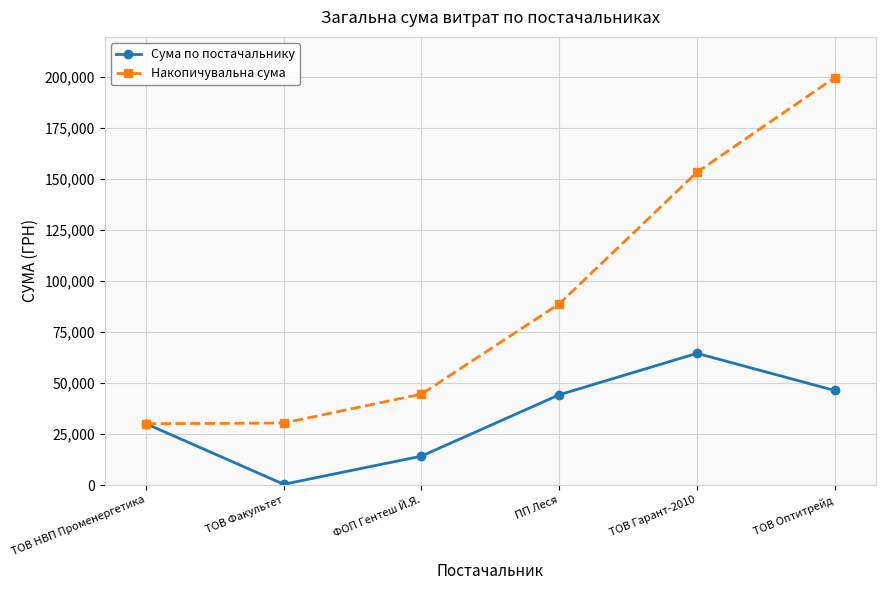

At which label does Сума по постачальнику reach its peak?

ТОВ Гарант-2010